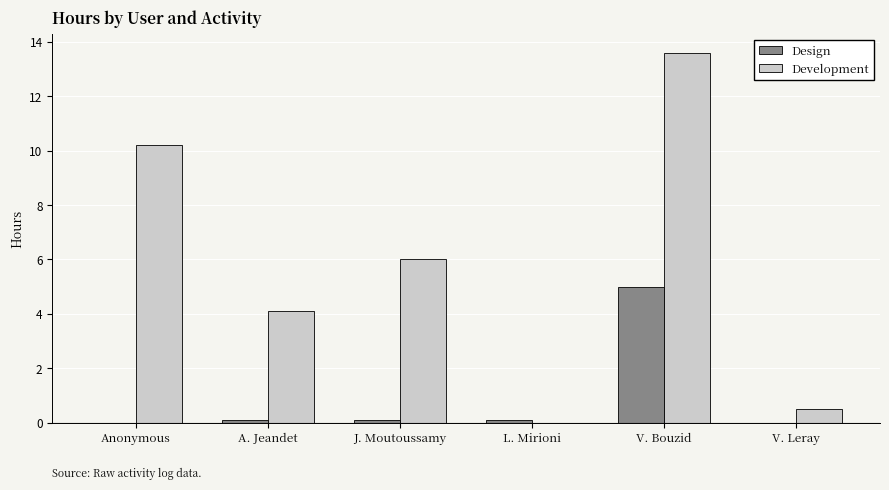

Count the number of categories in the chart.

6